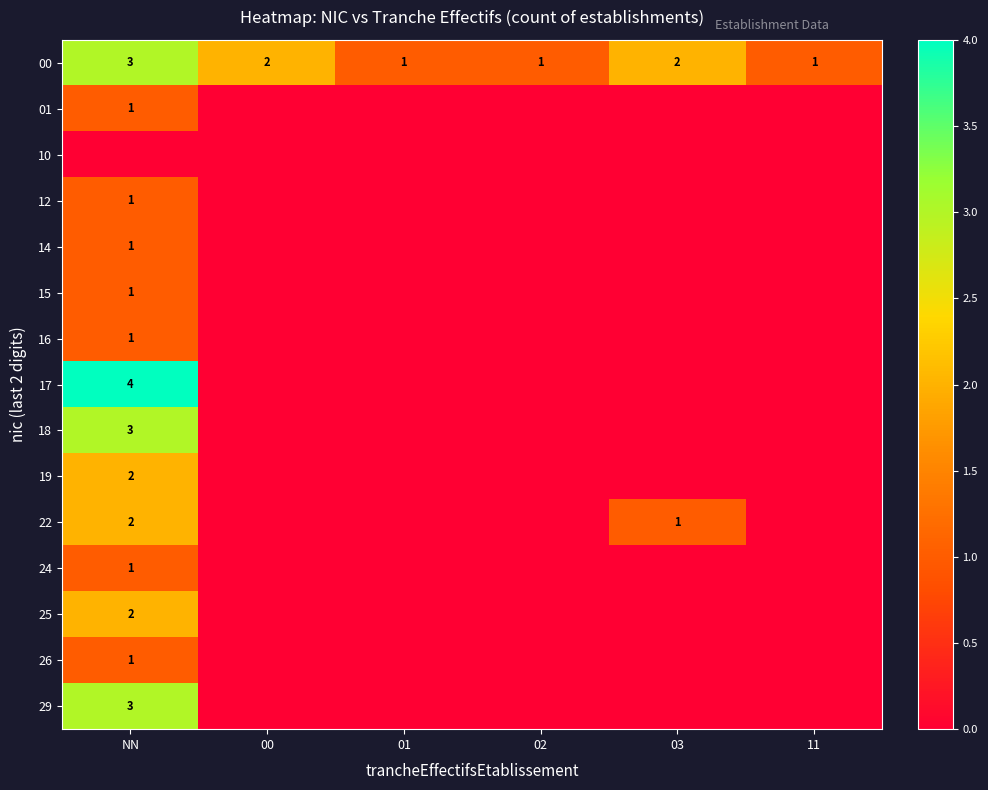

What is the highest value of the 00 series?

3